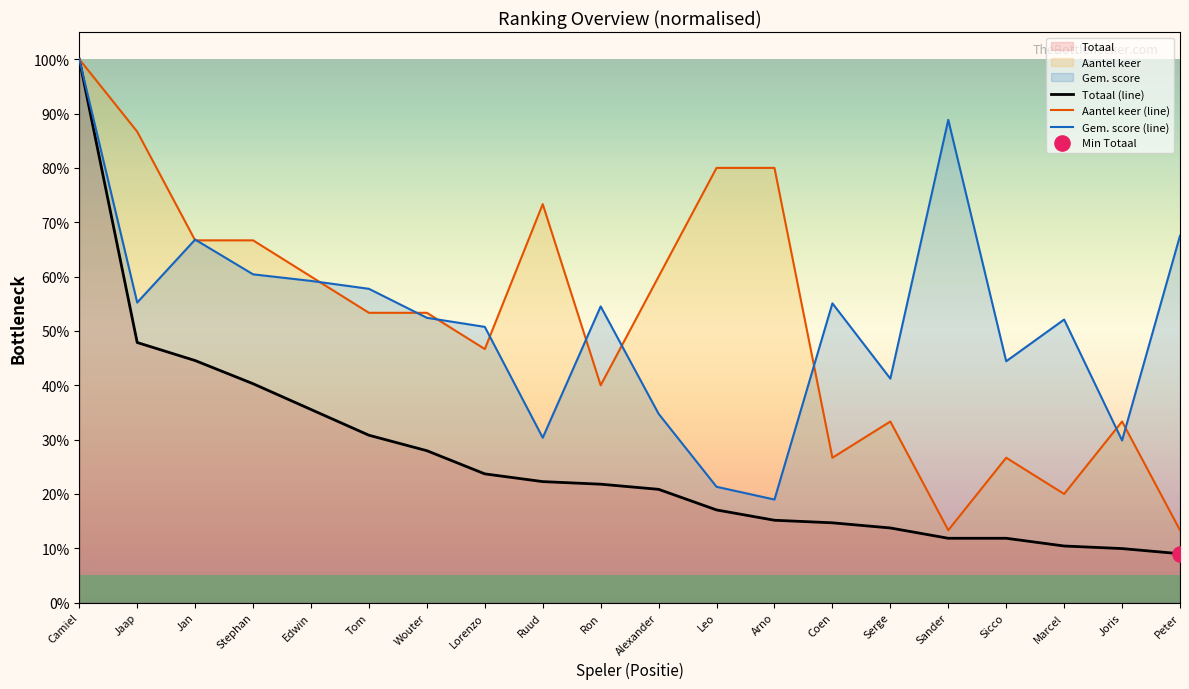

Which series contains the highest Y value?

Gem. score